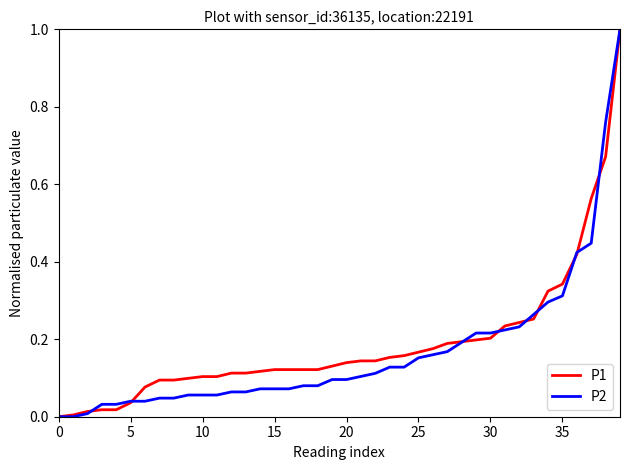

Count the number of categories in the chart.

40